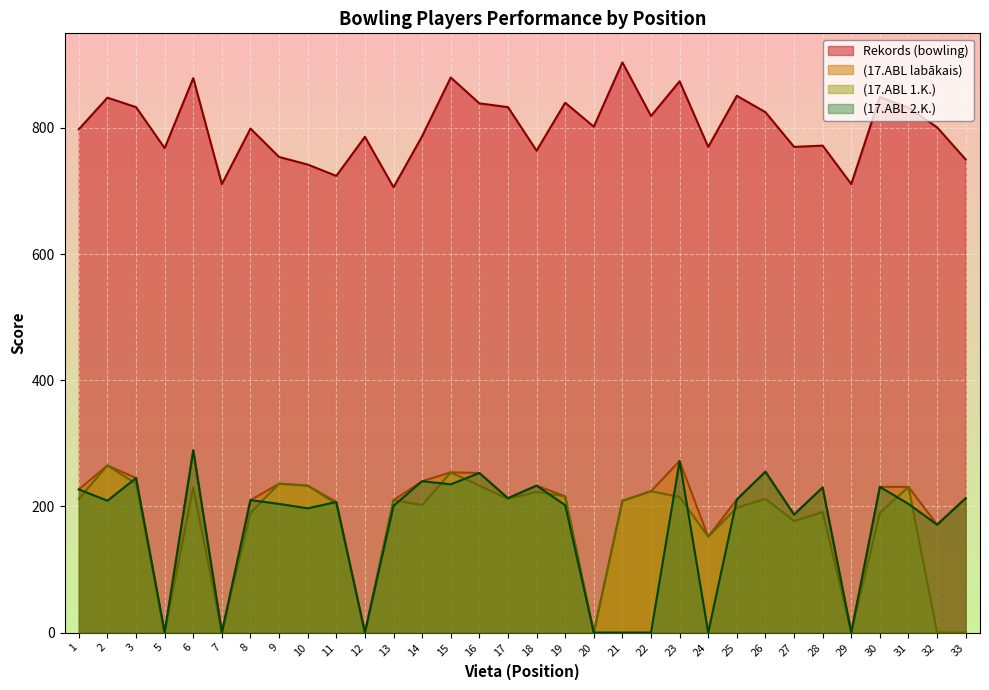

At which category does the chart reach its peak across all series?

21